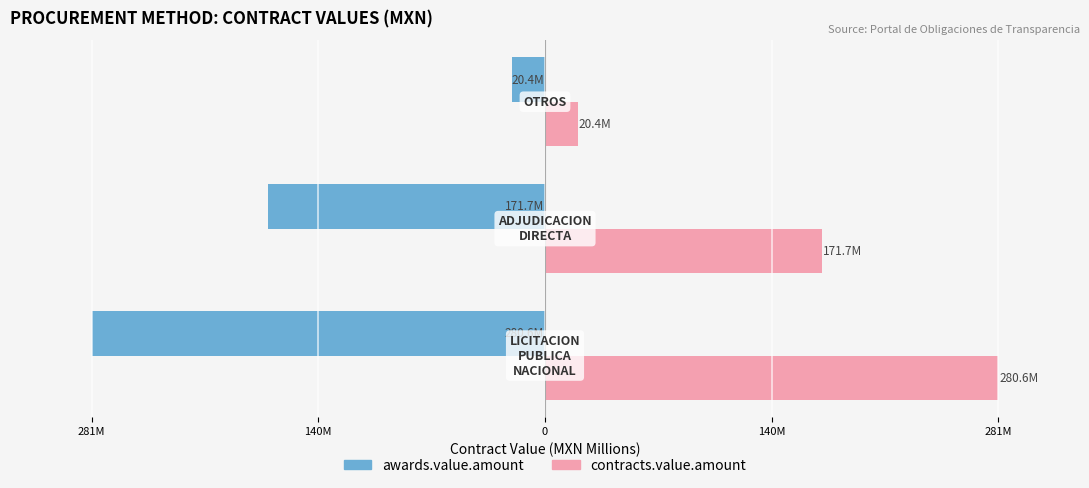

What is the value of the contracts.value.amount bar at the 2nd from the left?

171.7